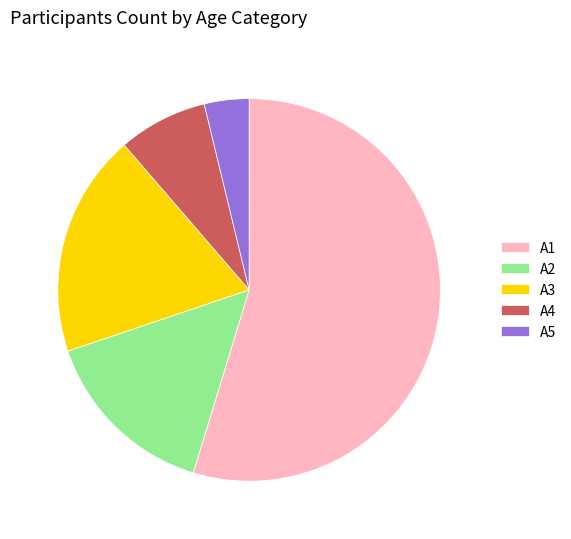

Rank the categories by value from lowest to highest.

A5, A4, A2, A3, A1